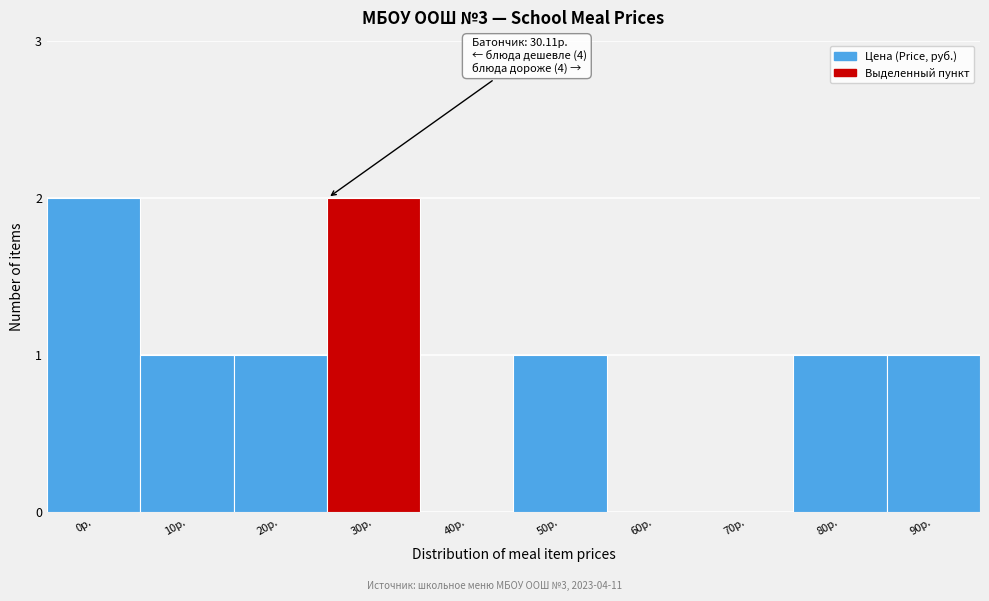

Reading left to right, what are all the values shown in this chart?

0р.=2	10р.=1	20р.=1	30р.=2	40р.=0	50р.=1	60р.=0	70р.=0	80р.=1	90р.=1